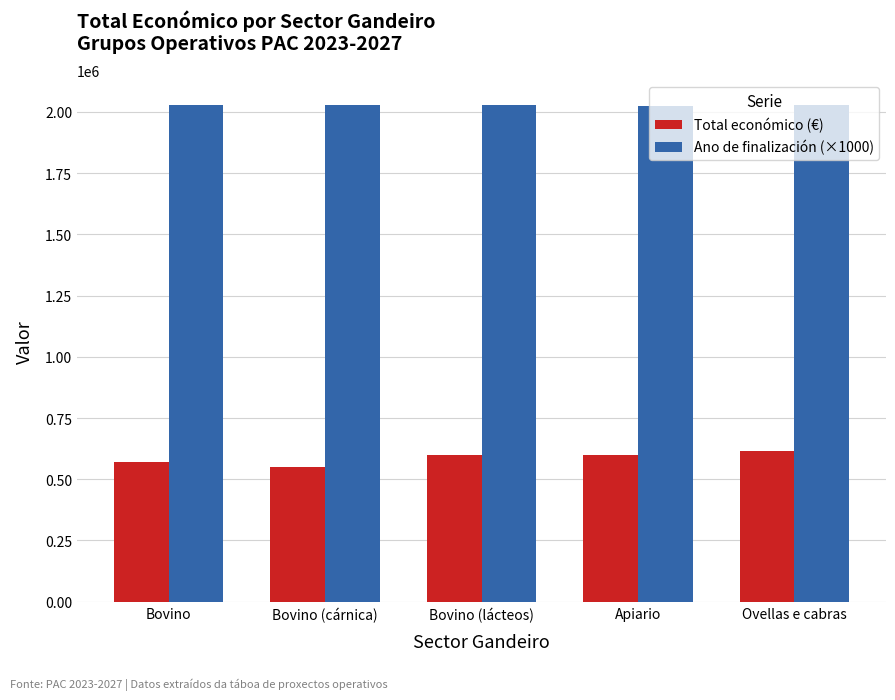

What is the total value across all series at Apiario?

2624139